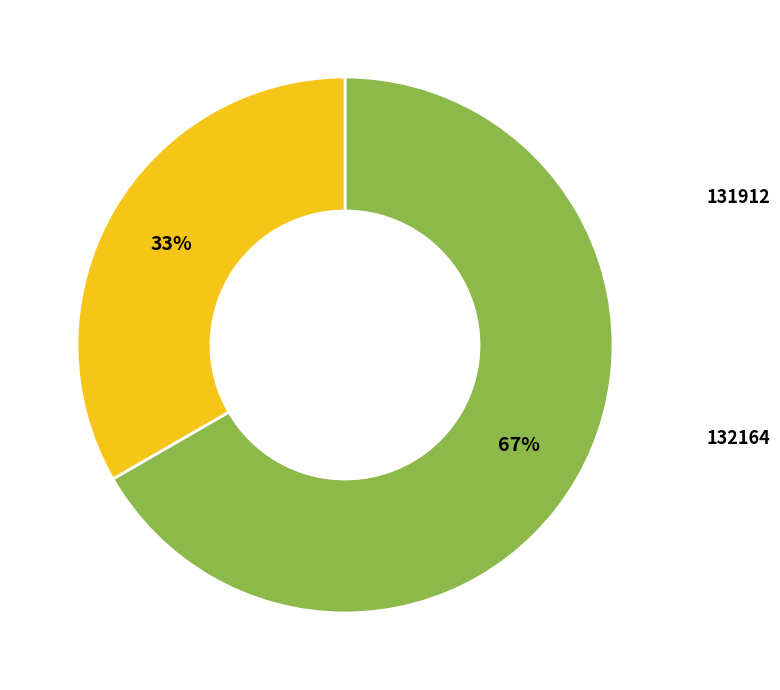

What percentage do 132164 and 131912 together represent?

100.0%